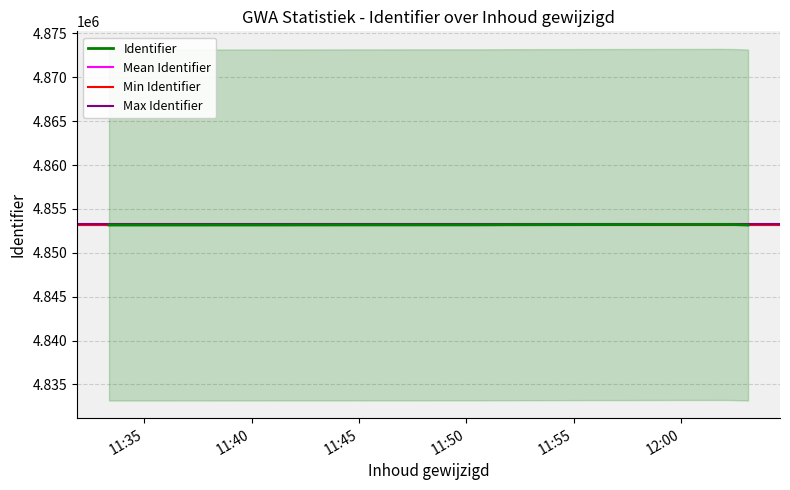

List the labels in order of value, smallest first.

2018-11-29 12:03:06, 2018-11-29 11:33:22, 2018-11-29 11:40:13, 2018-11-29 11:44:40, 2018-11-29 11:50:18, 2018-11-29 11:52:00, 2018-11-29 12:02:25, 2018-11-29 12:01:50